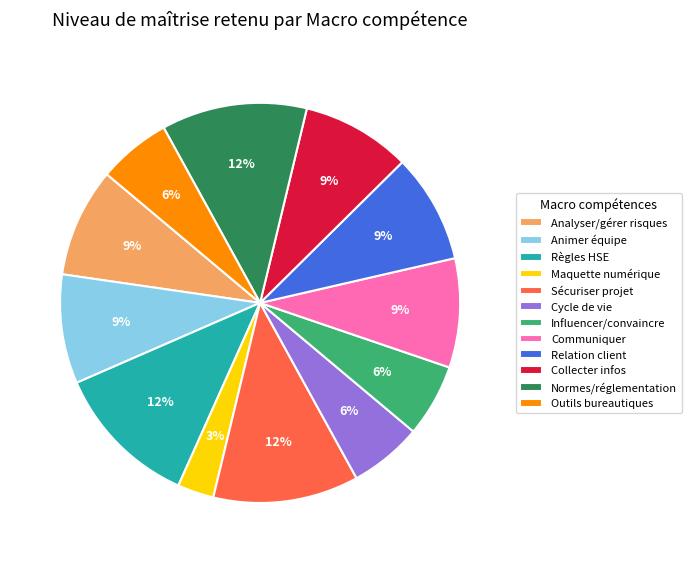

Is there any slice that represents more than half of the pie?

No